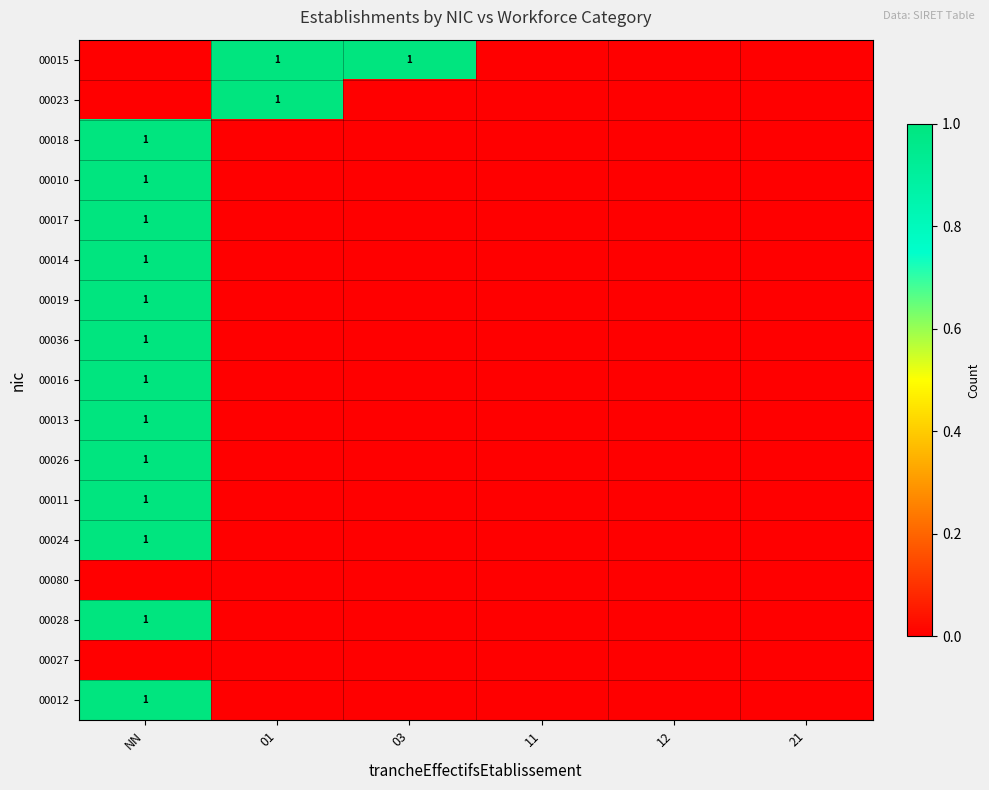

What is the maximum value shown in the chart?

1